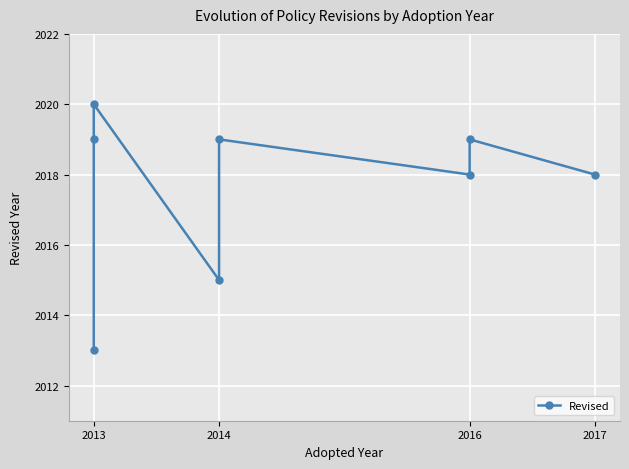

True or false: there are more than 1 points higher than both neighbors.

True